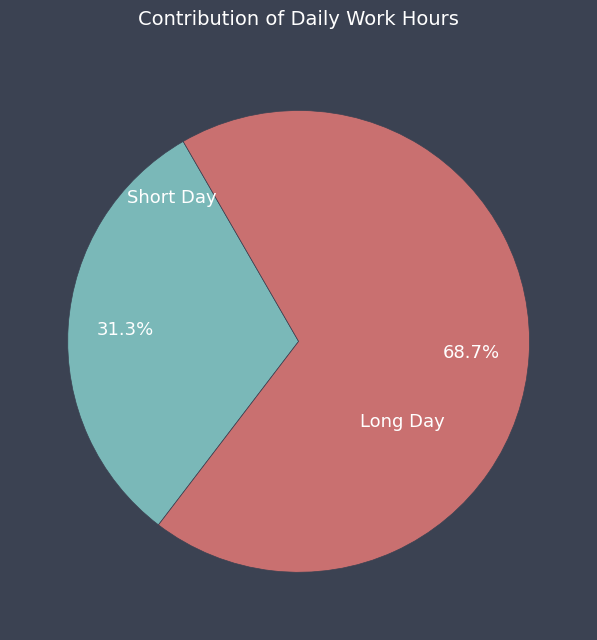

Is there any slice that represents more than half of the pie?

Yes